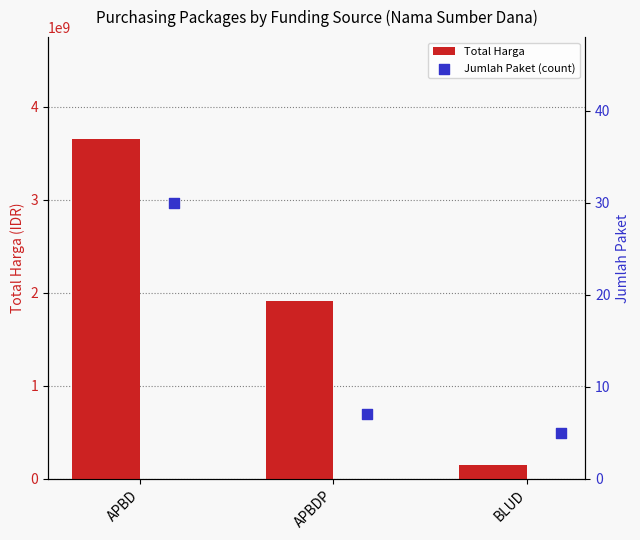

Which series has the largest total across all categories?

Total Harga